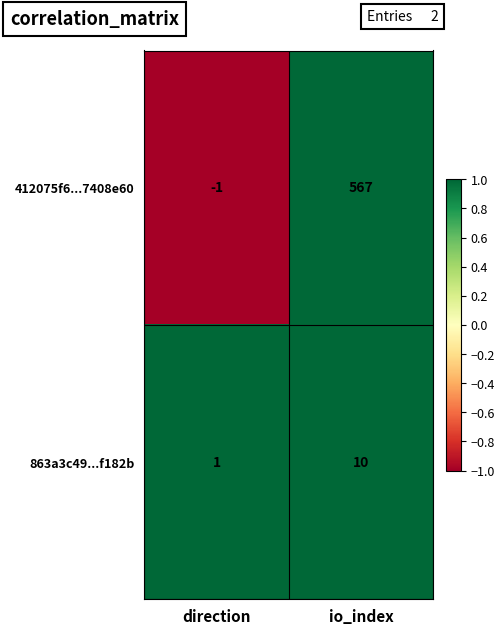

The value of 863a3c49...f182b at direction is 1. True or false?

True